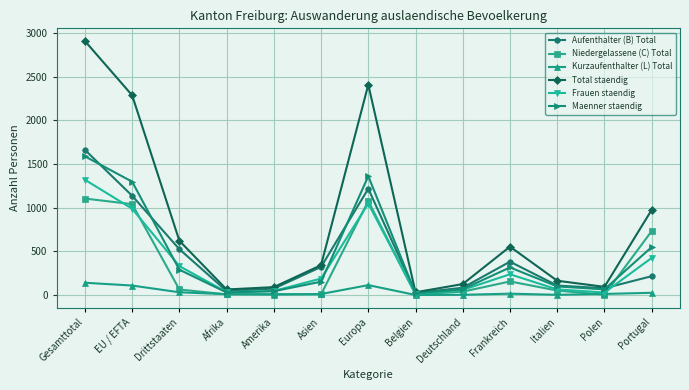

Which series has the largest total across all categories?

Total staendig